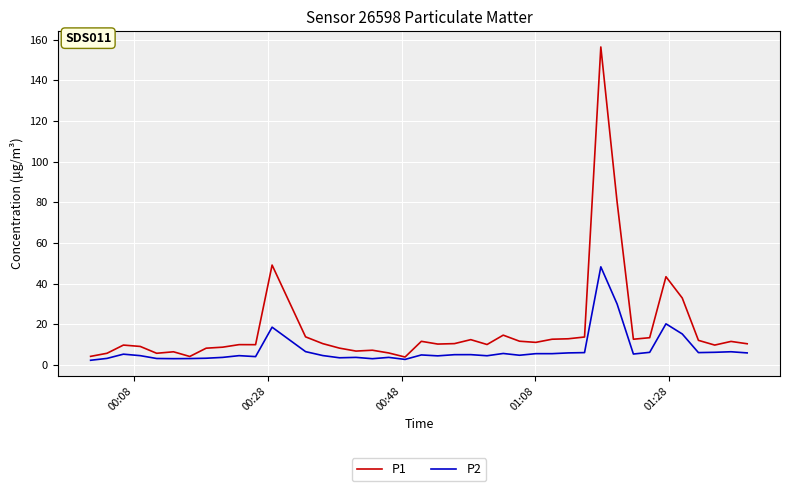

Which series has the largest total across all categories?

P1